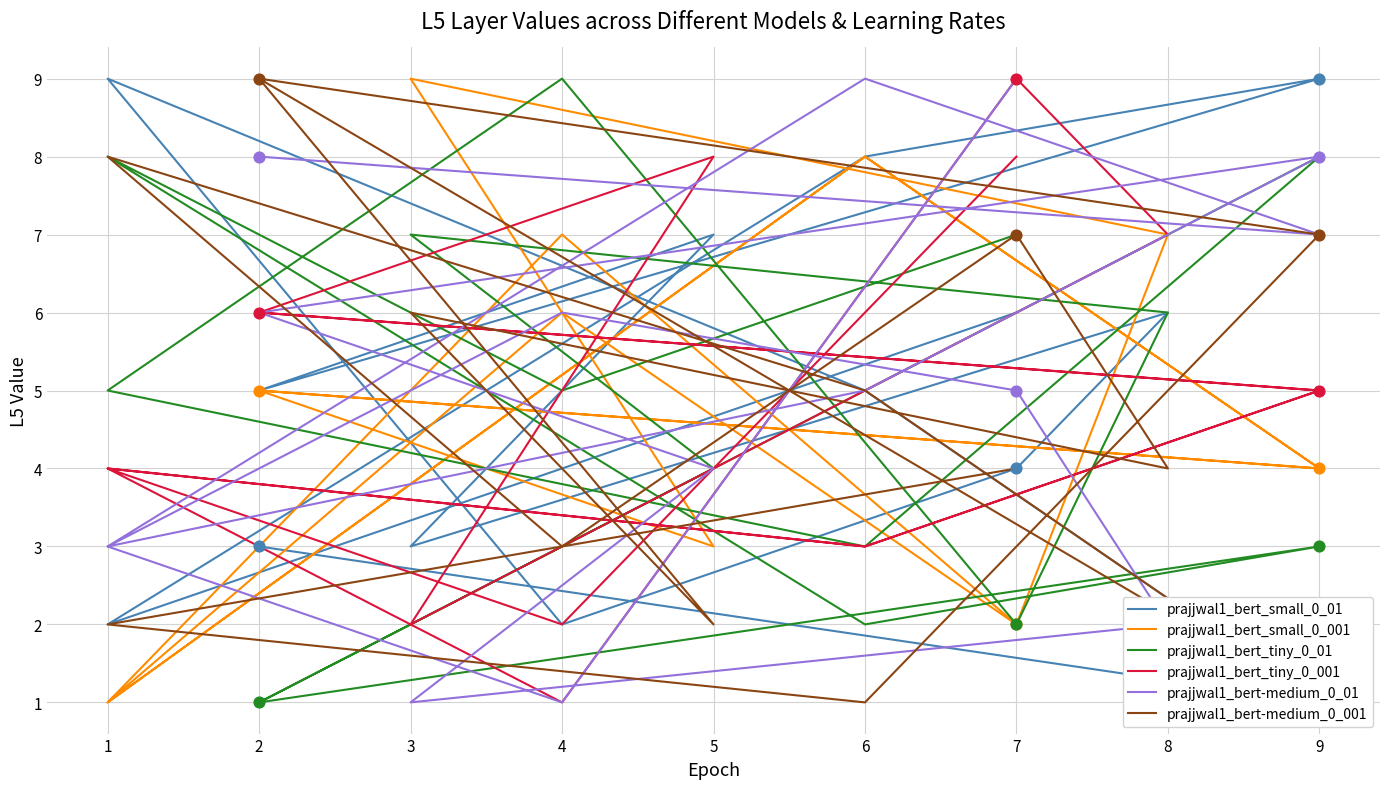

Which series has the largest total across all categories?

prajjwal1_bert-medium_0_01